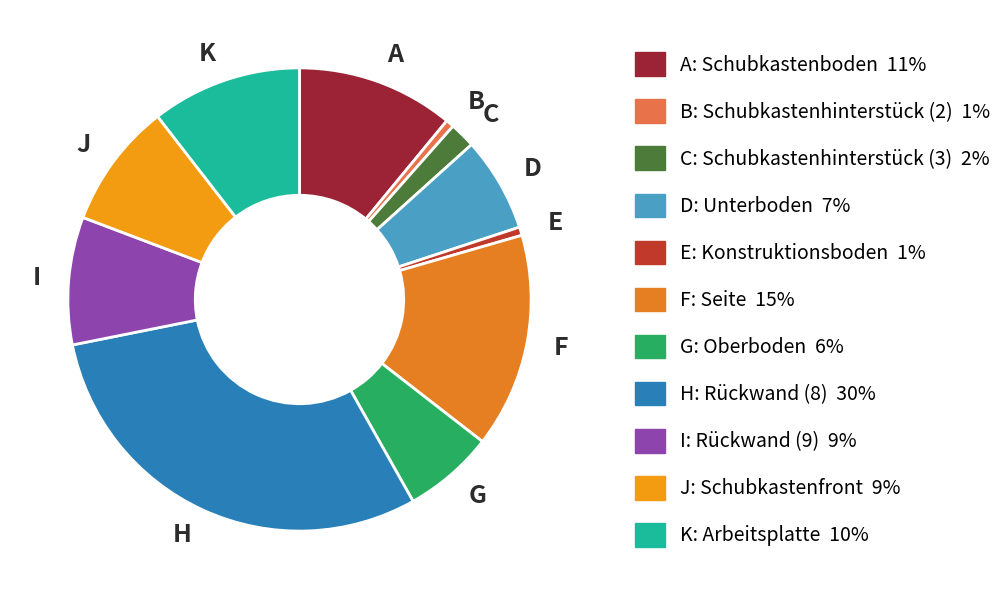

The E slice represents 11% of the pie. True or false?

False